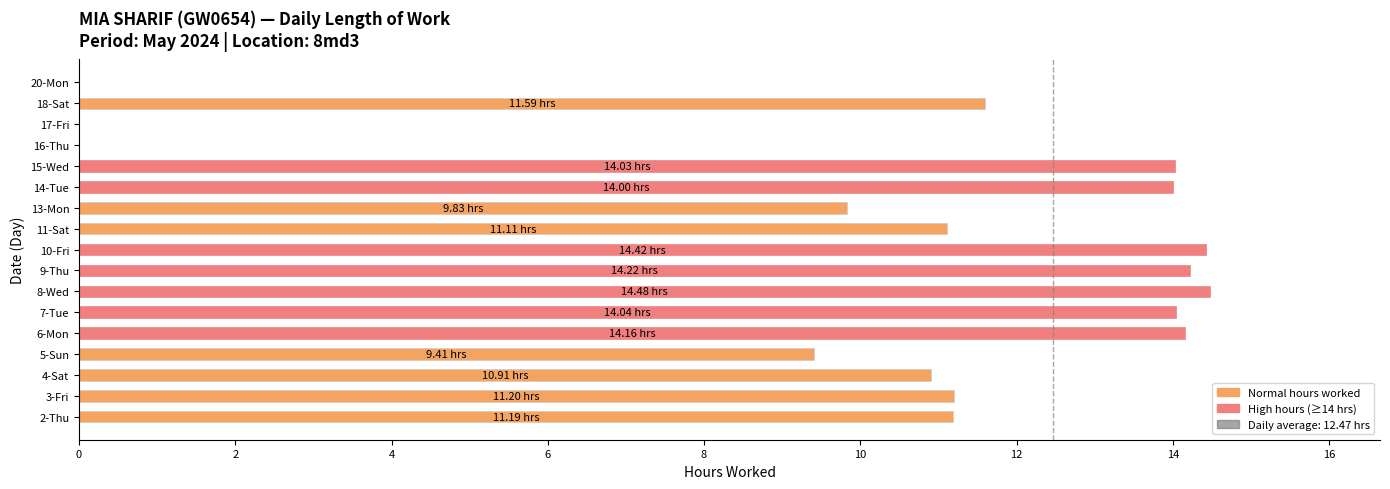

What is the sum of the values at 9-Thu and 4-Sat?

25.1